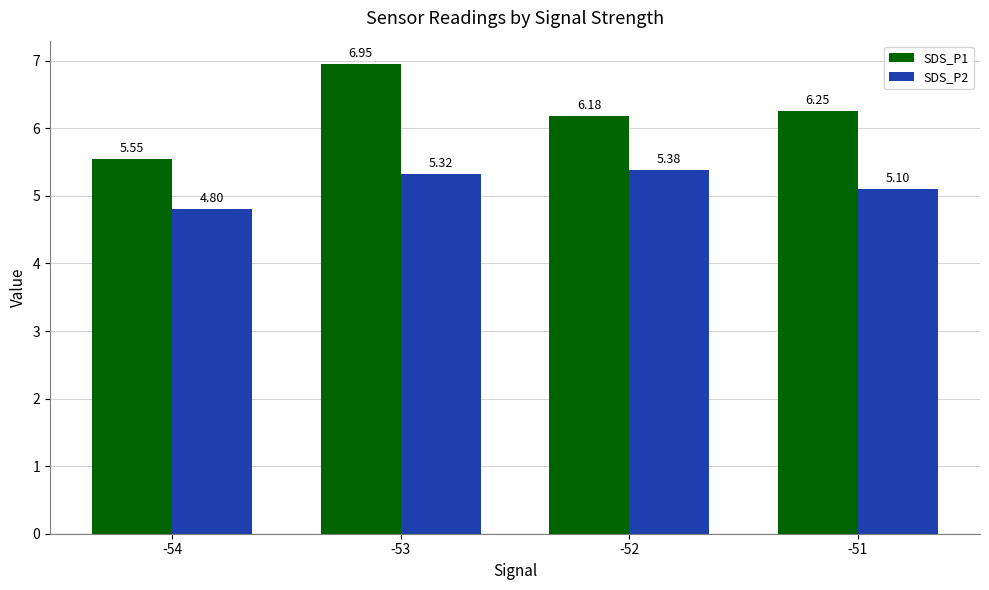

At which label is SDS_P2 closest to 5?

-51